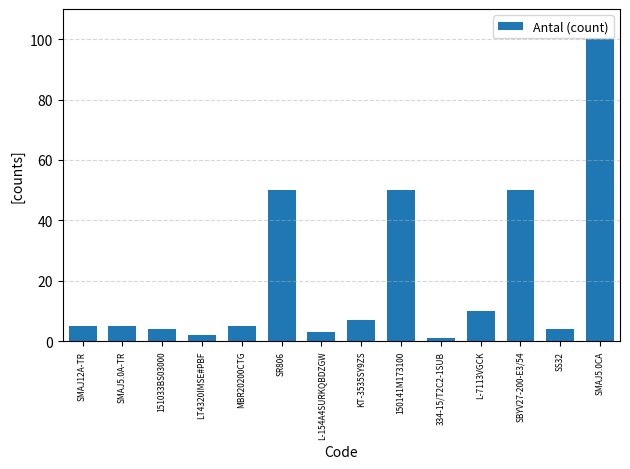

What is the change in value from KT-3535SY9ZS to 150141M173100?

+43